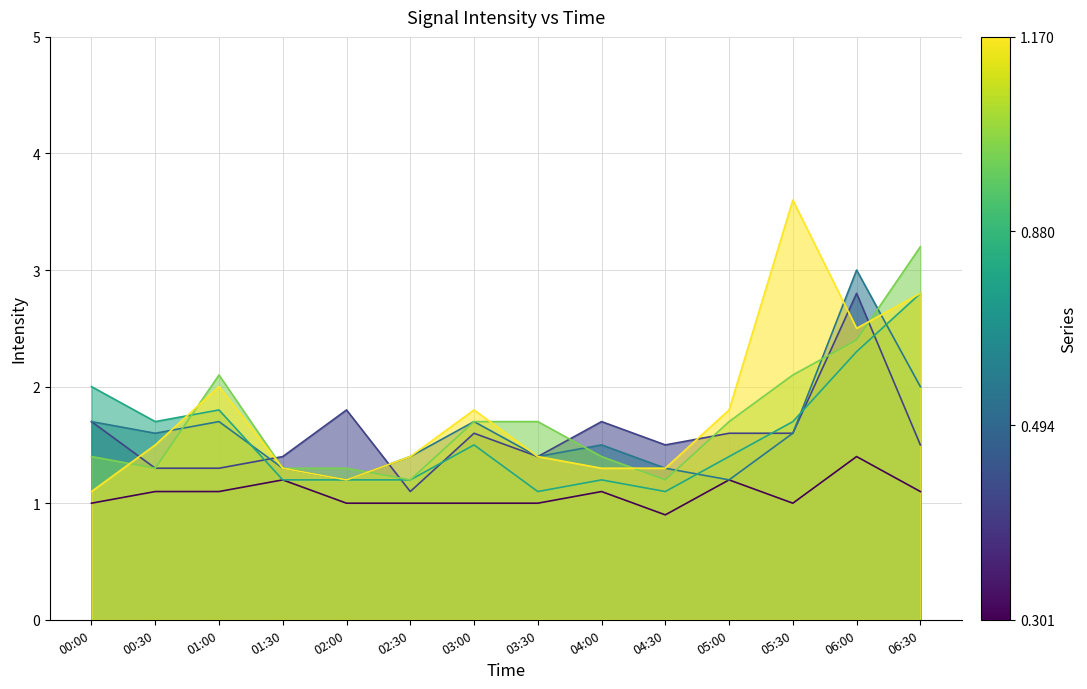

How many intersections are there between 0.494 and 0.687?

2